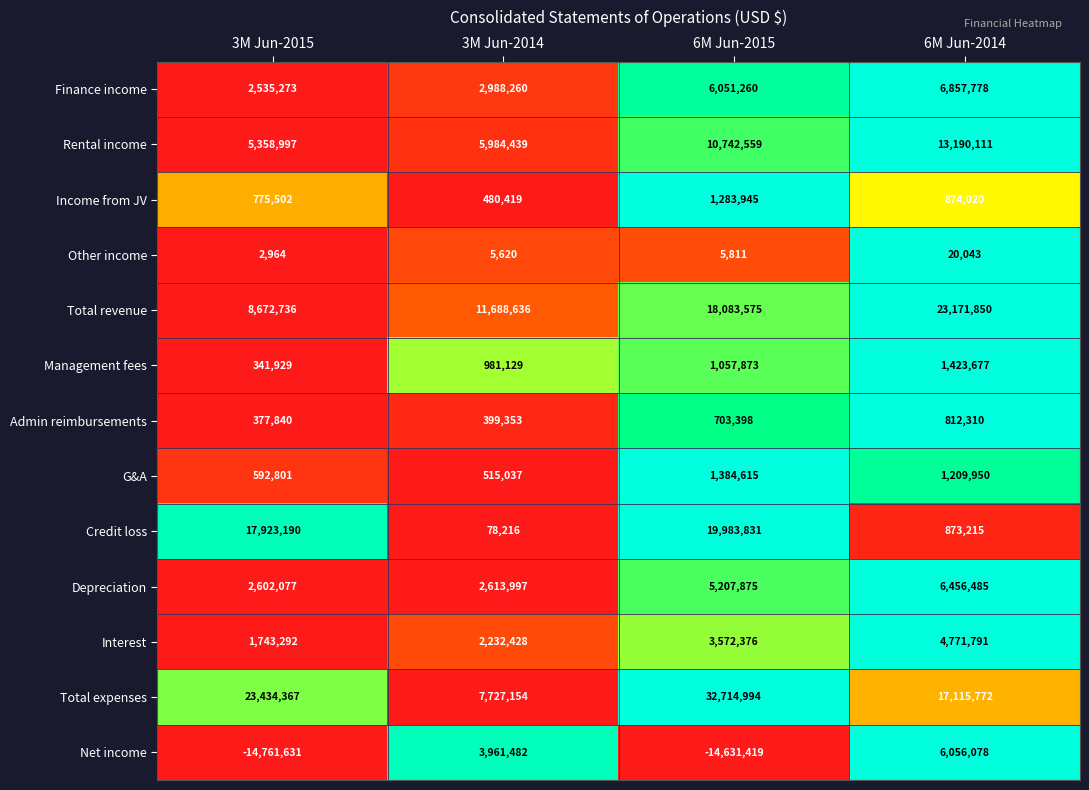

What is the maximum value shown in the chart?

32714994